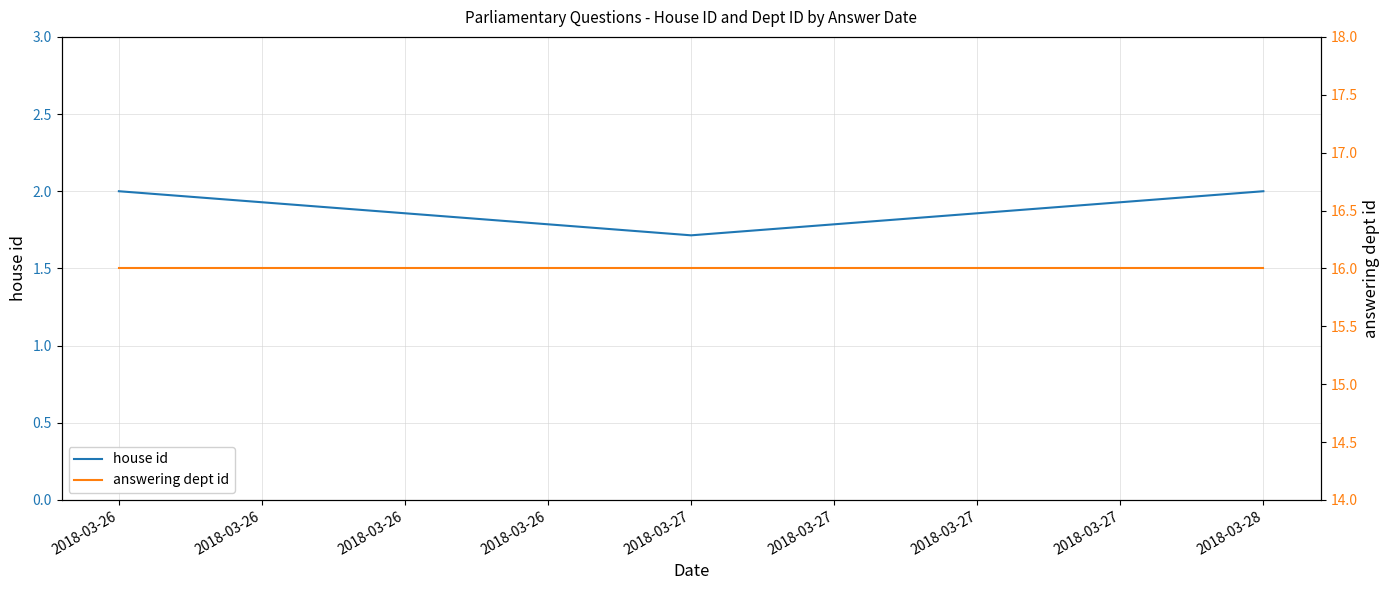

At which category is the sum across all series the highest?

2018-03-26